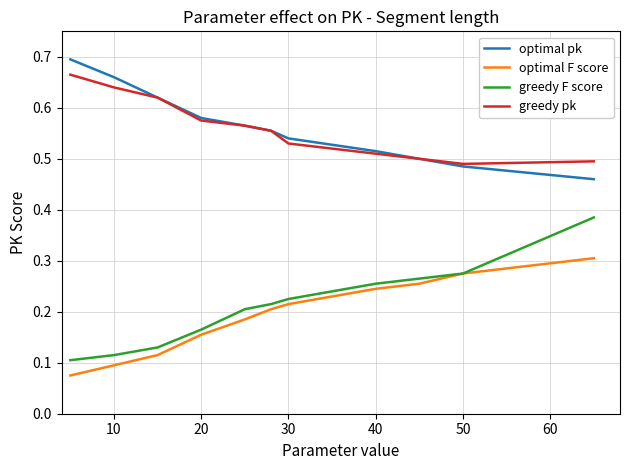

True or false: greedy pk and greedy F score cross at least once.

False